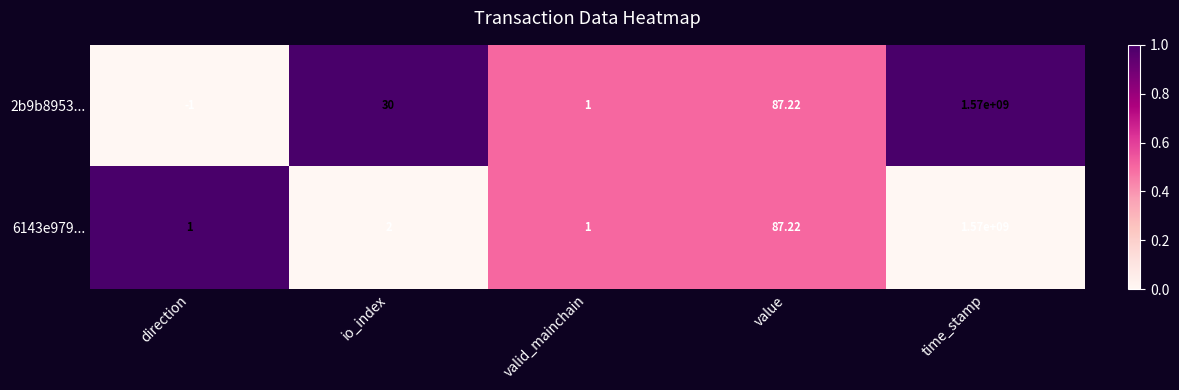

Which category has the lowest value across all series?

direction